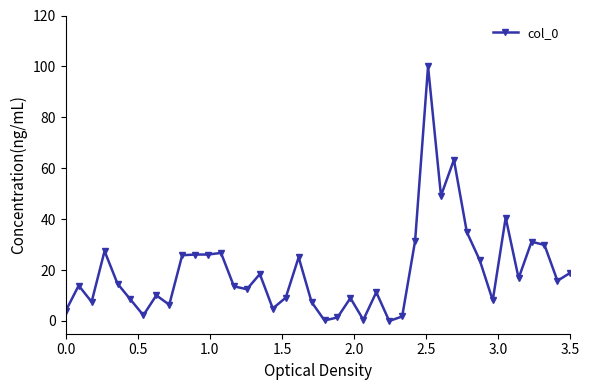

True or false: there are more than 0 points higher than both neighbors.

True